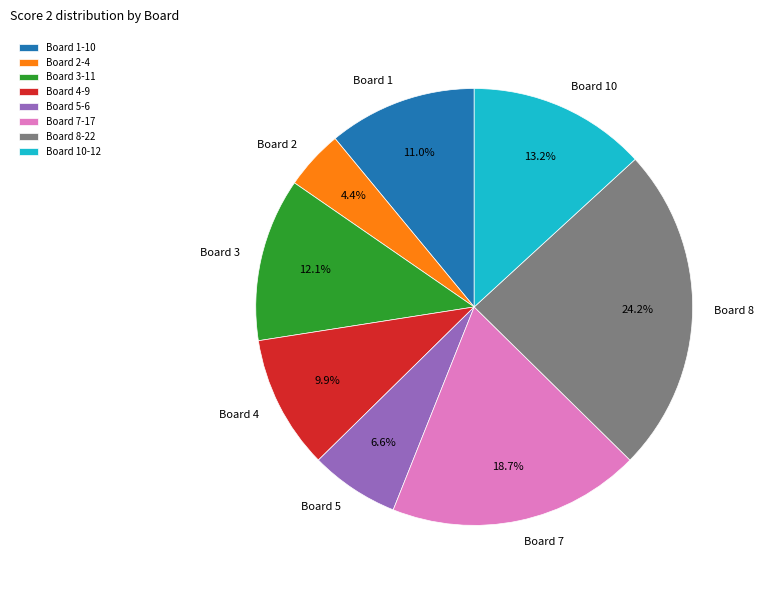

How many segments does this pie chart have?

8